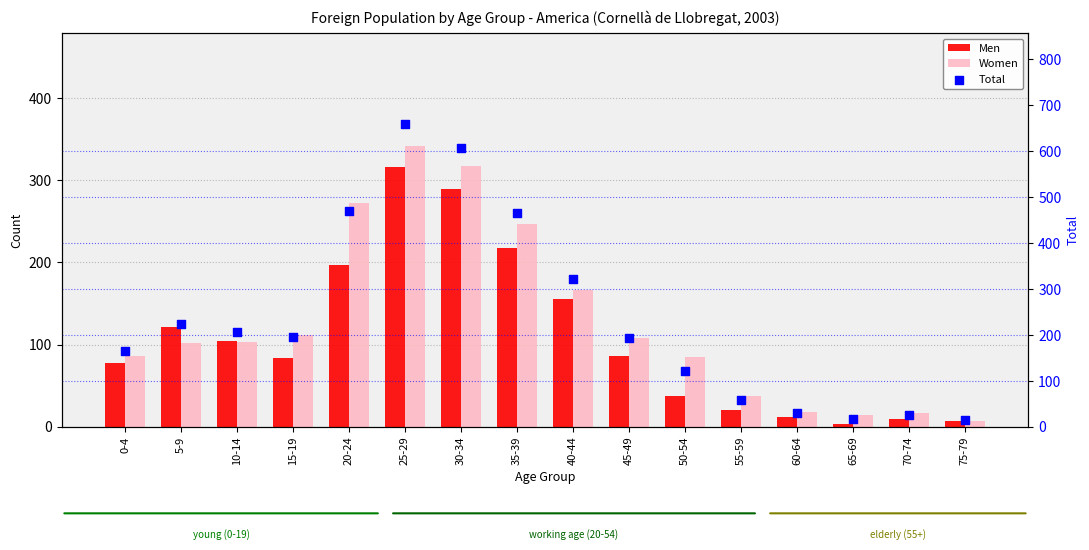

Which series contains the highest Y value?

Total